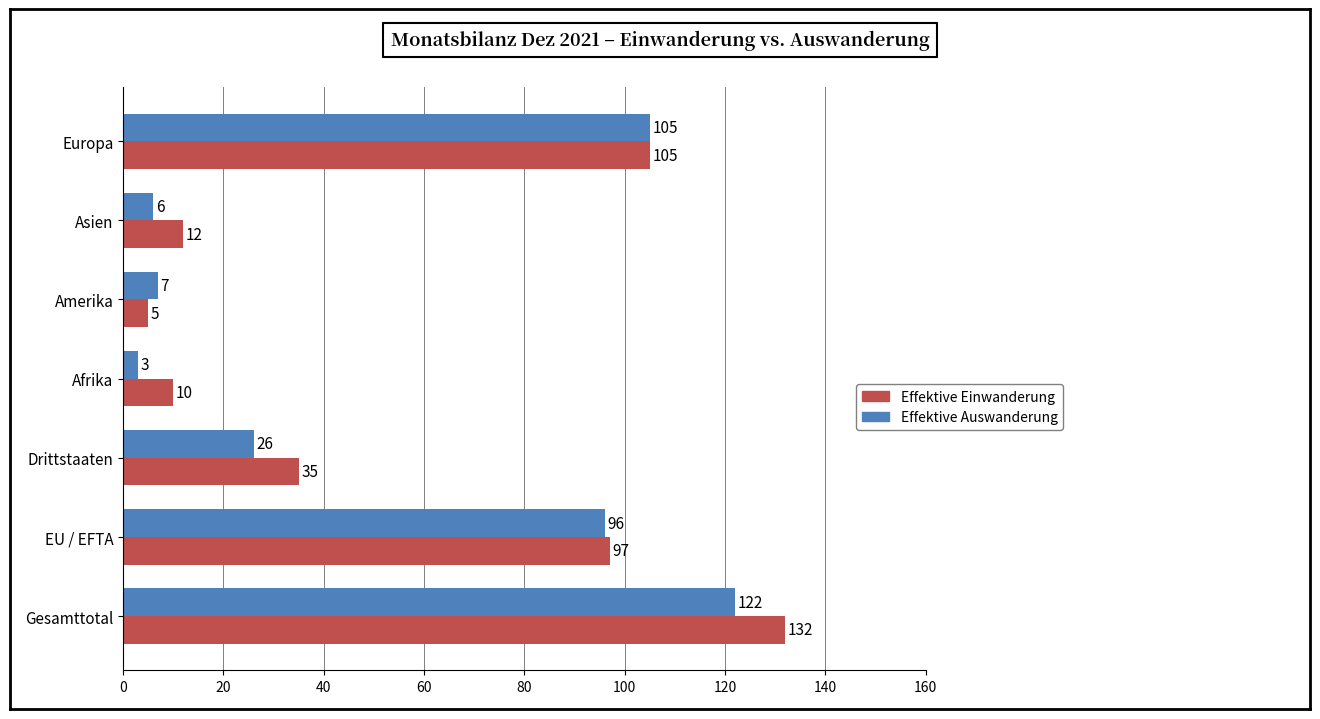

What is the smallest value displayed?

3